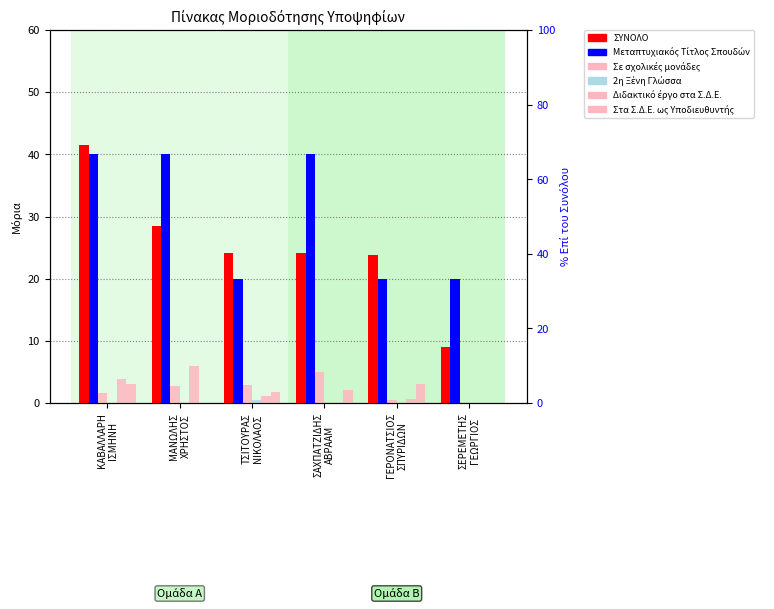

At which category is the sum across all series the highest?

ΚΑΒΑΛΛΑΡΗ
ΙΣΜΗΝΗ